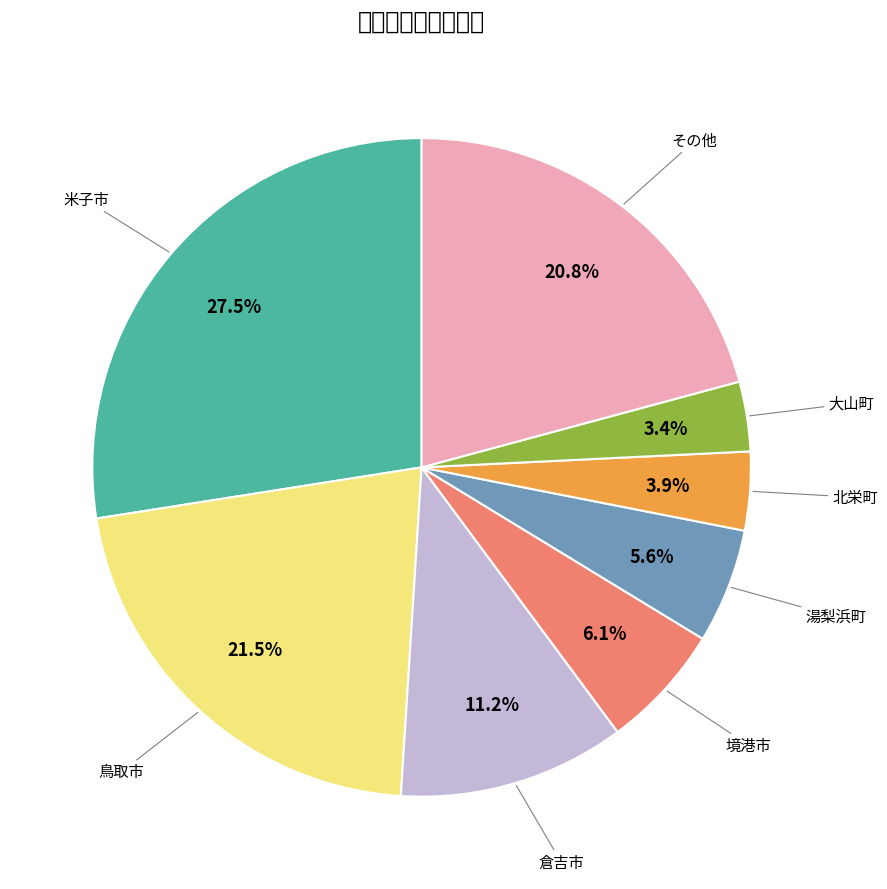

Does any single category account for the majority?

No